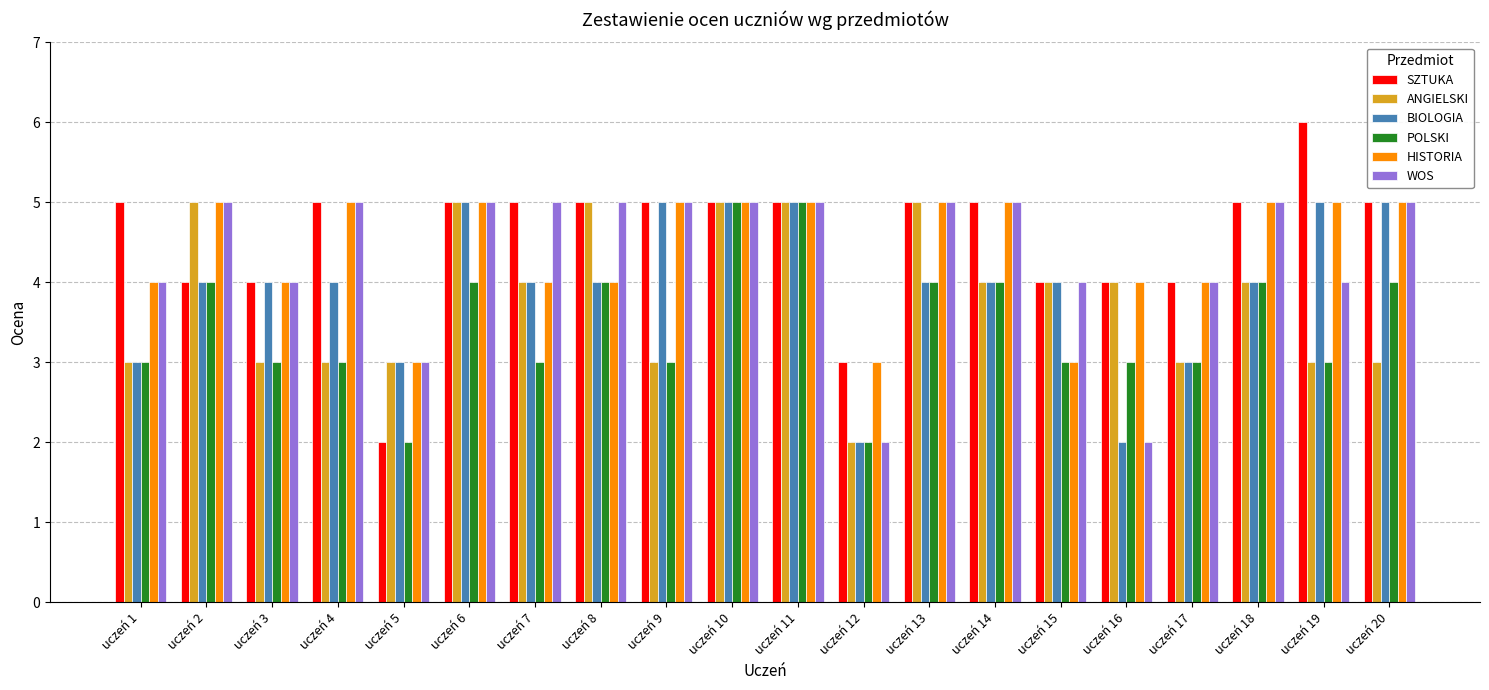

What is the maximum value for HISTORIA?

5